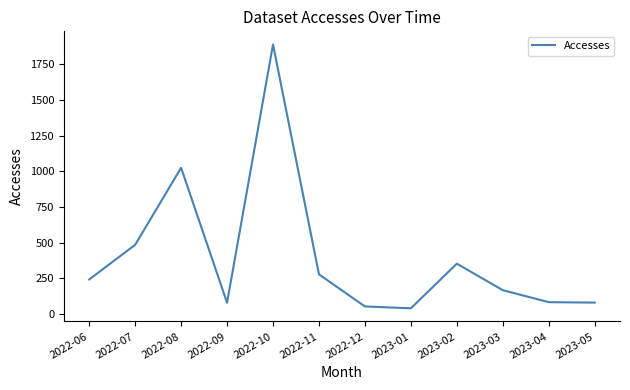

What is the minimum value shown in the chart?

40